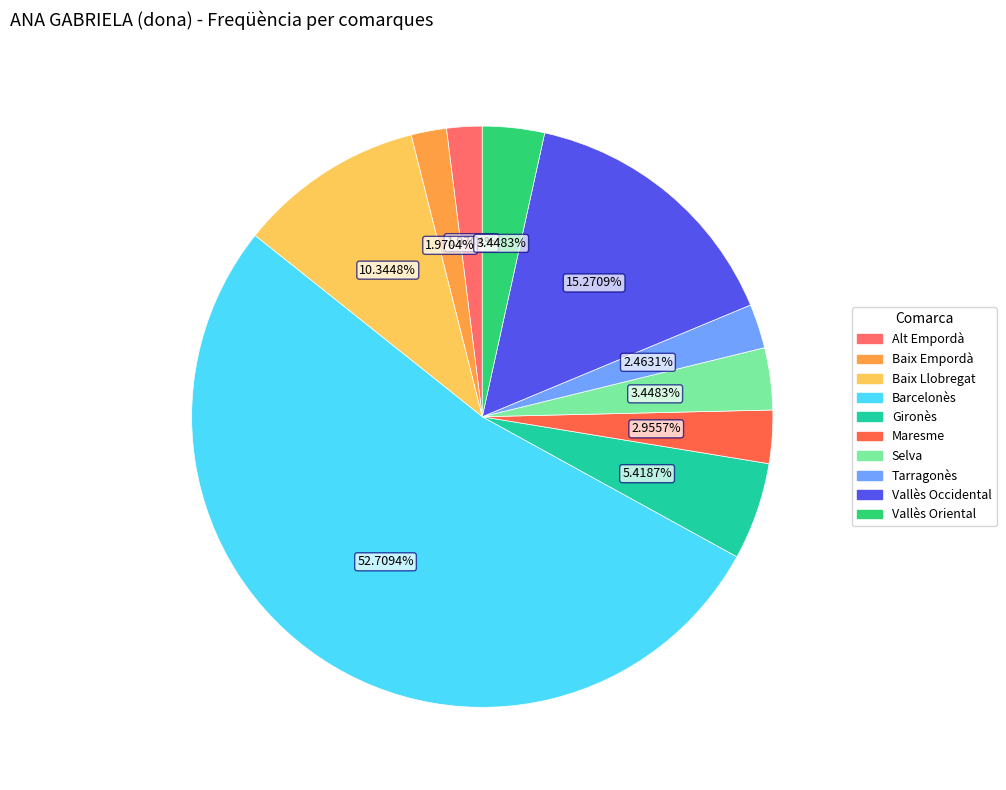

How many segments does this pie chart have?

10